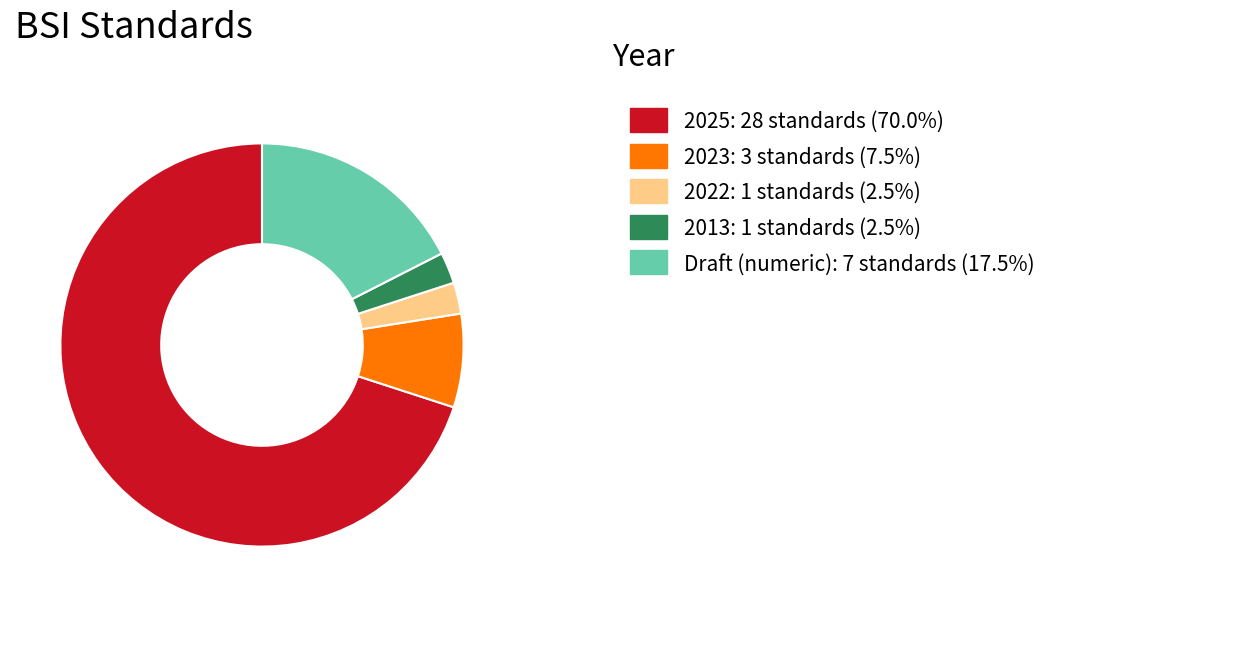

Is there any slice that represents more than half of the pie?

Yes